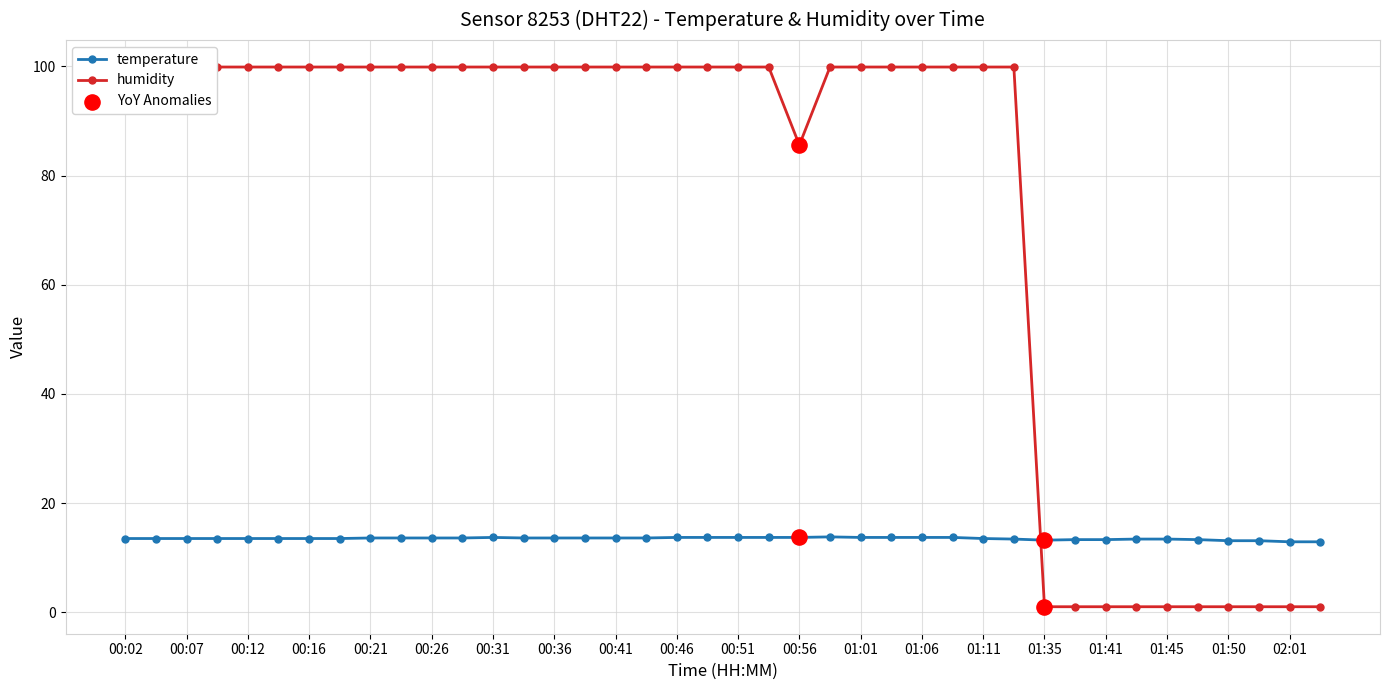

Which series reaches the minimum Y coordinate?

humidity